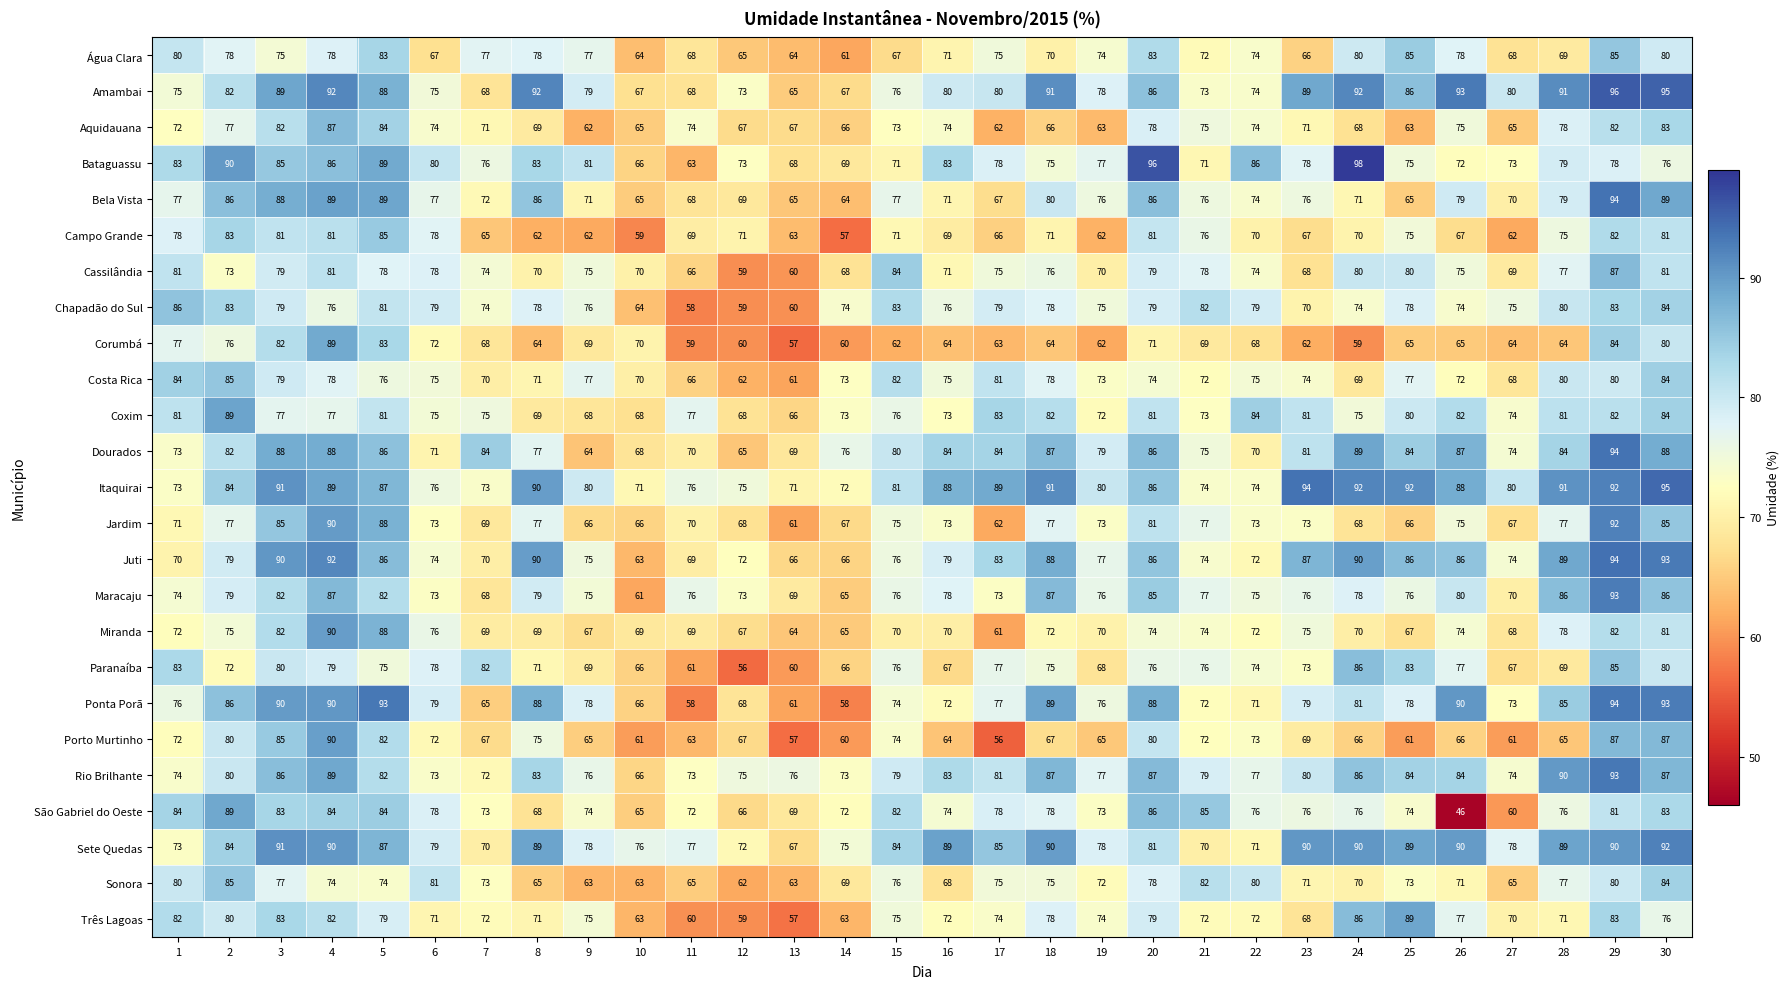

What is the average value of the Ponta Porã series?

78